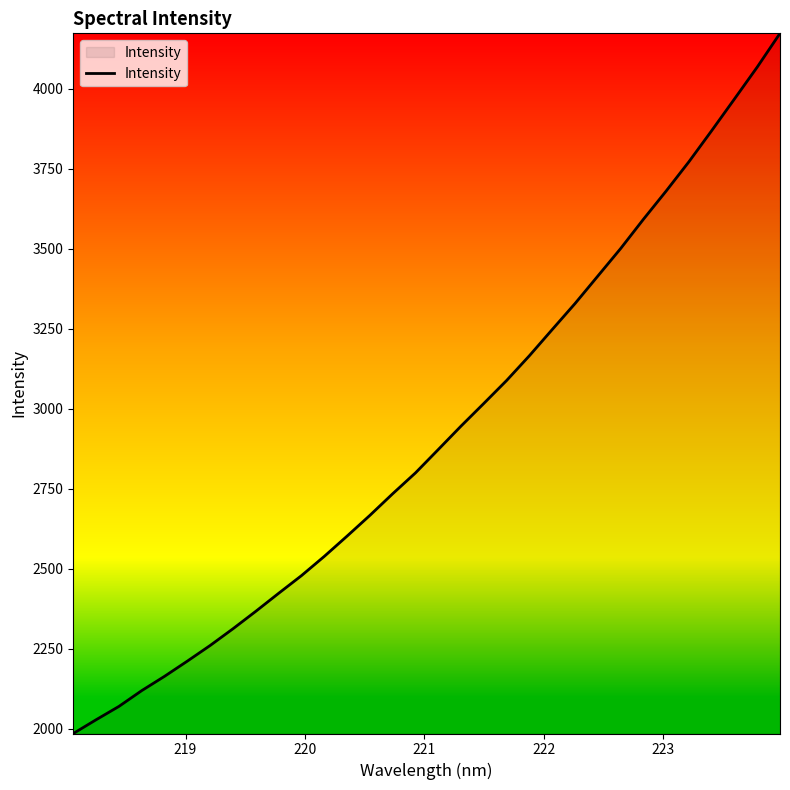

What is the difference between the maximum and minimum values?

2188.2